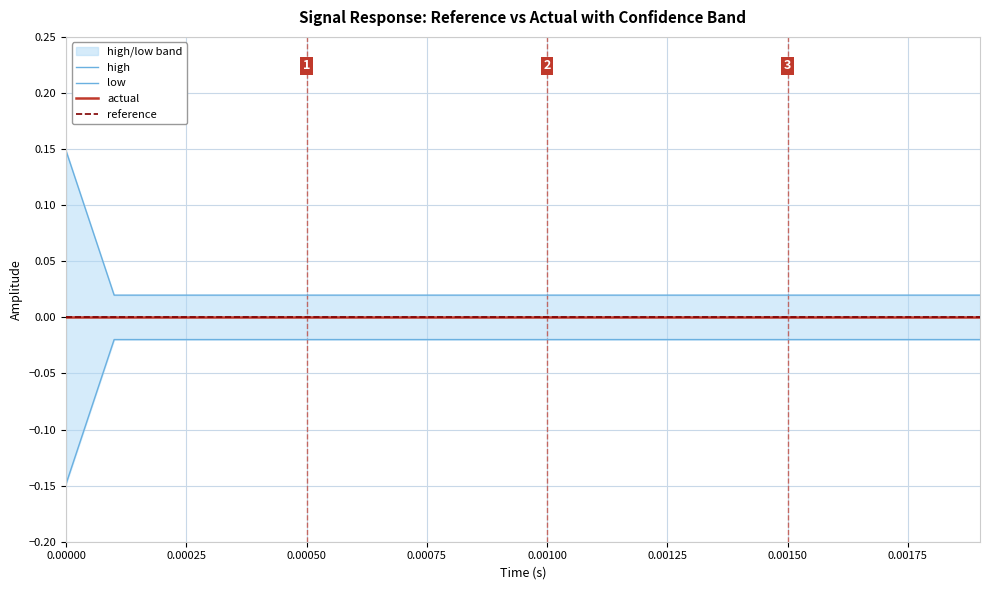

True or false: high and reference cross at least once.

False